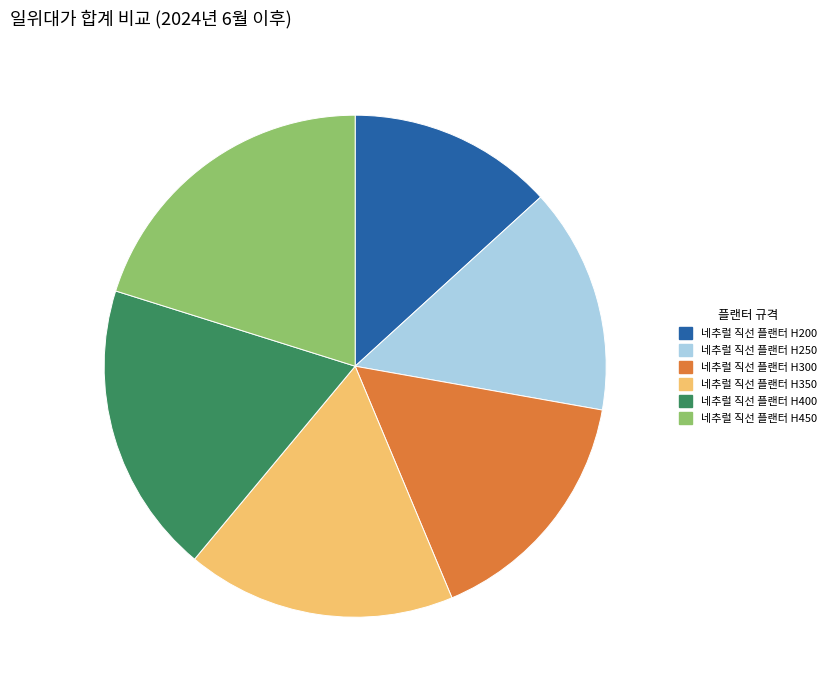

True or false: 네추럴 직선 플랜터 H400 accounts for 4% of the total.

False